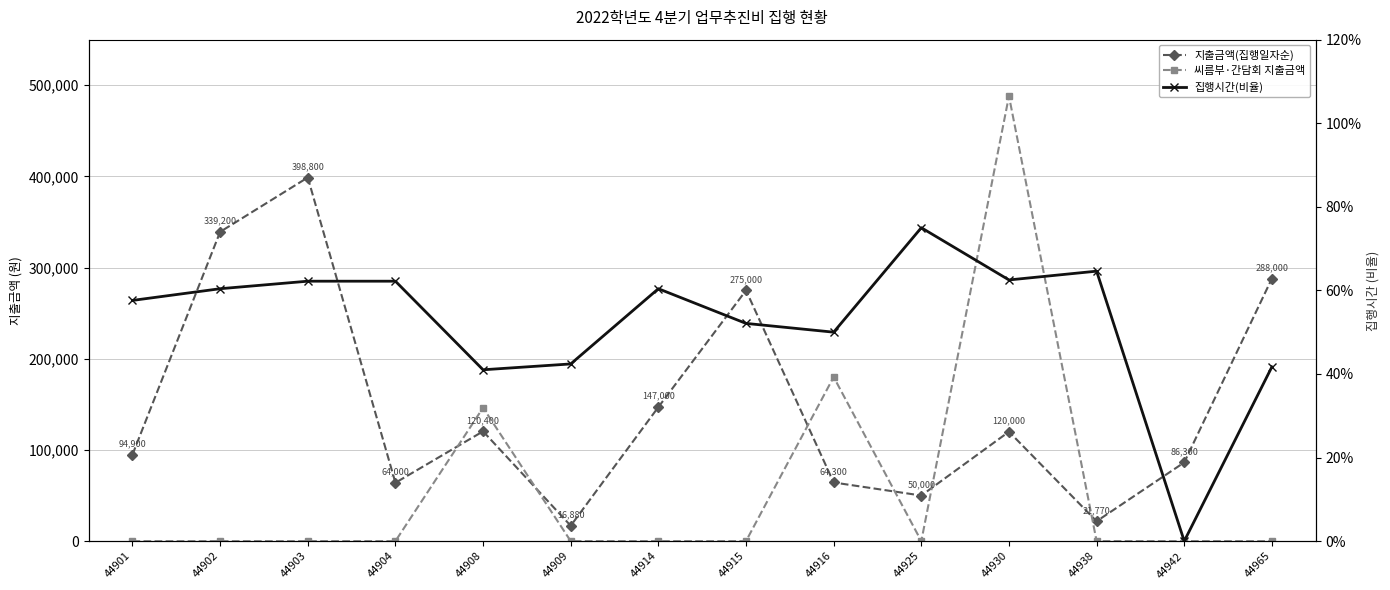

What are all the series names shown in the legend?

지출금액(집행일자순), 씨름부·간담회 지출금액, 집행시간(비율)